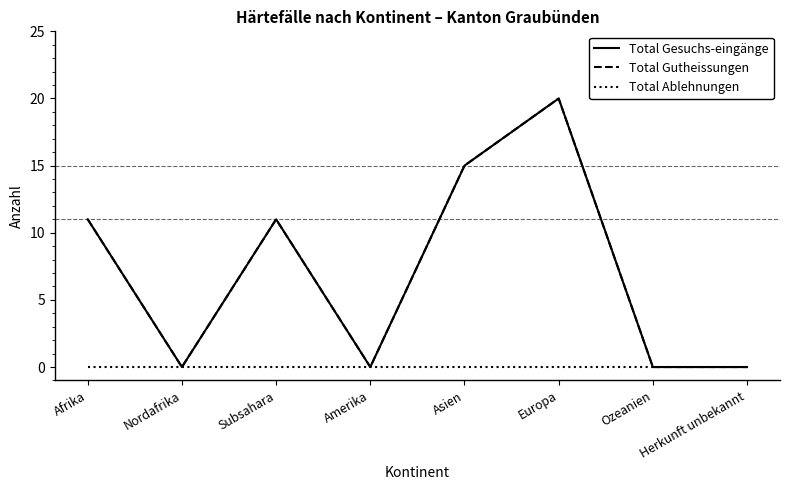

What is the difference between the maximum and minimum values in the Total Gutheissungen series?

20